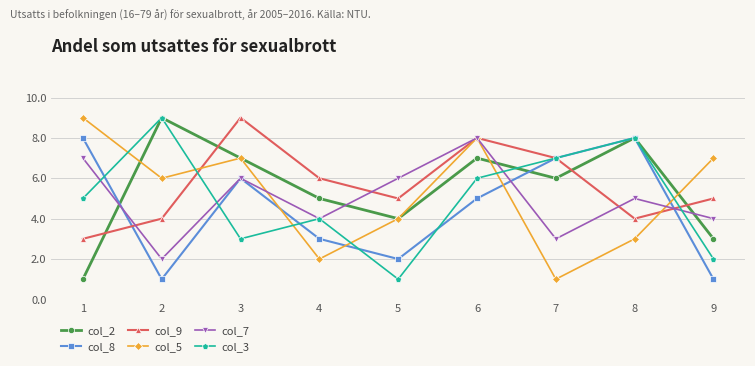

How many col_9 values are between 4 and 7?

6